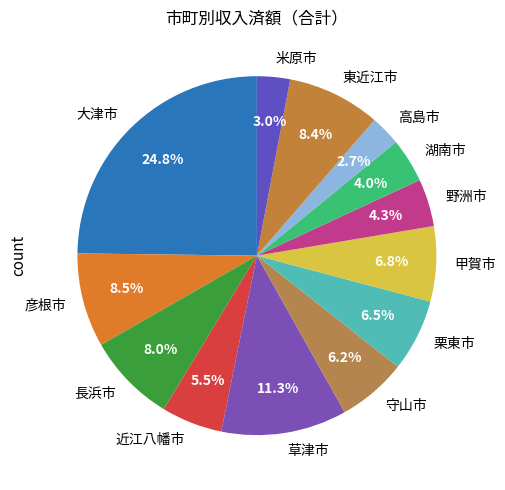

Which category has the biggest portion of the pie?

大津市